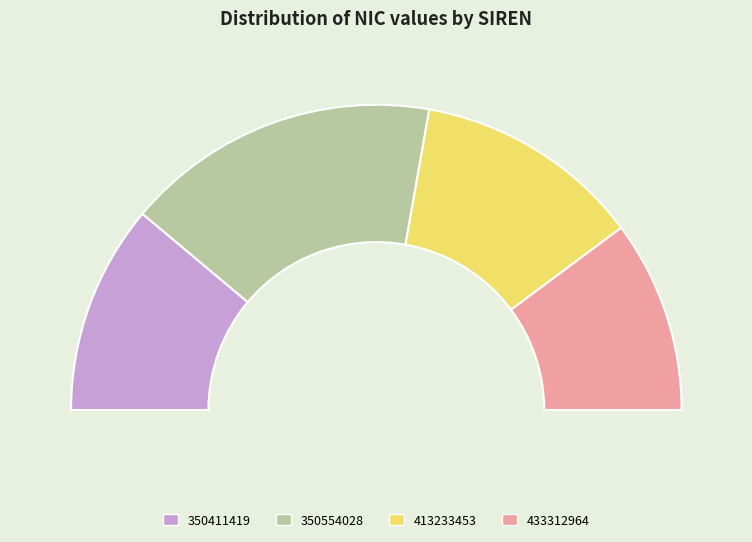

Is it true that 350411419 is 34% of the pie?

False